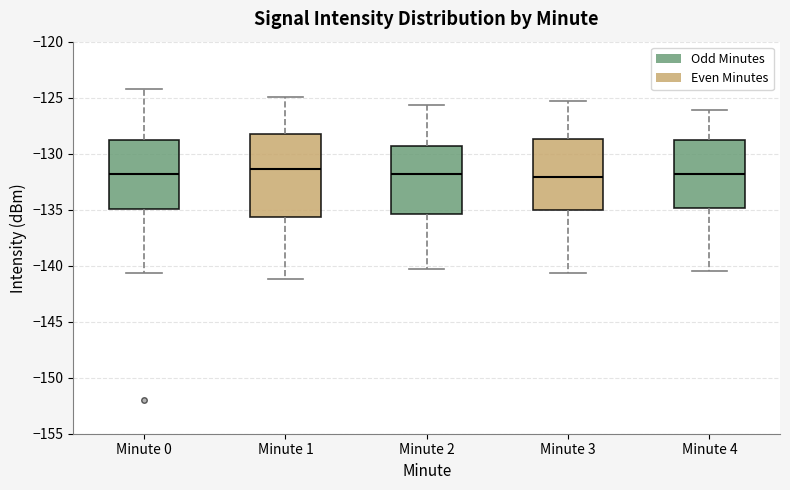

Where does the median line of the box for Minute 3 sit on the y-axis? The values are not printed on the chart, so give them approximately, as read against the axis.

-132.0